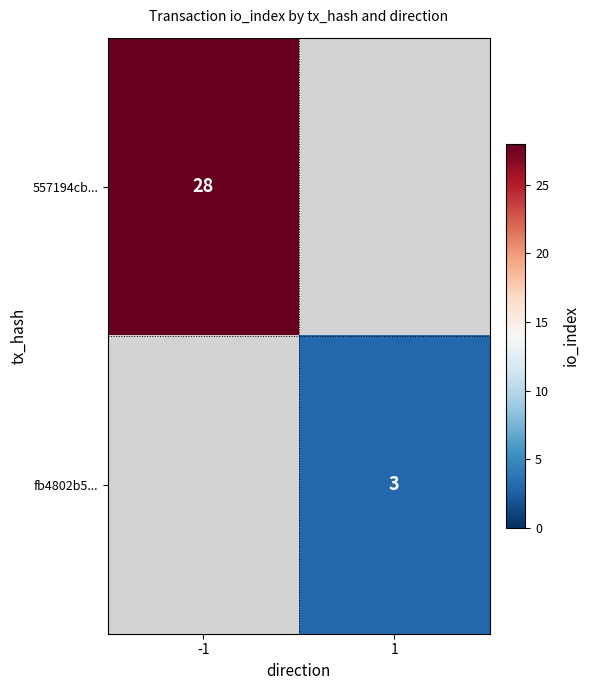

What is the maximum value shown in the chart?

28.0